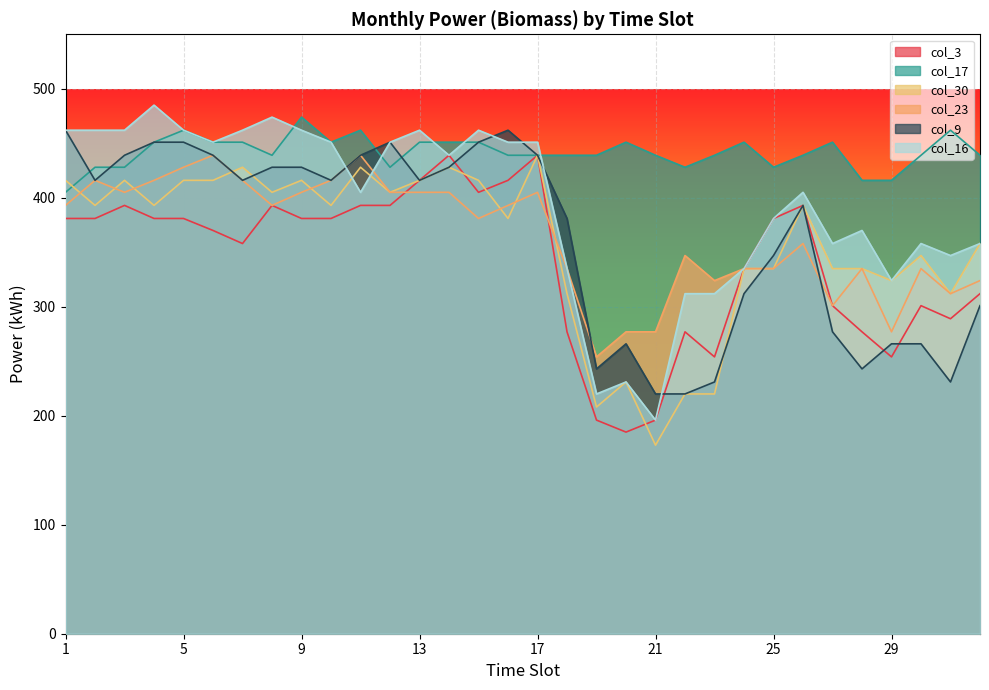

At 26, list the series in order from smallest to largest.

col_23, col_3, col_30, col_9, col_16, col_17